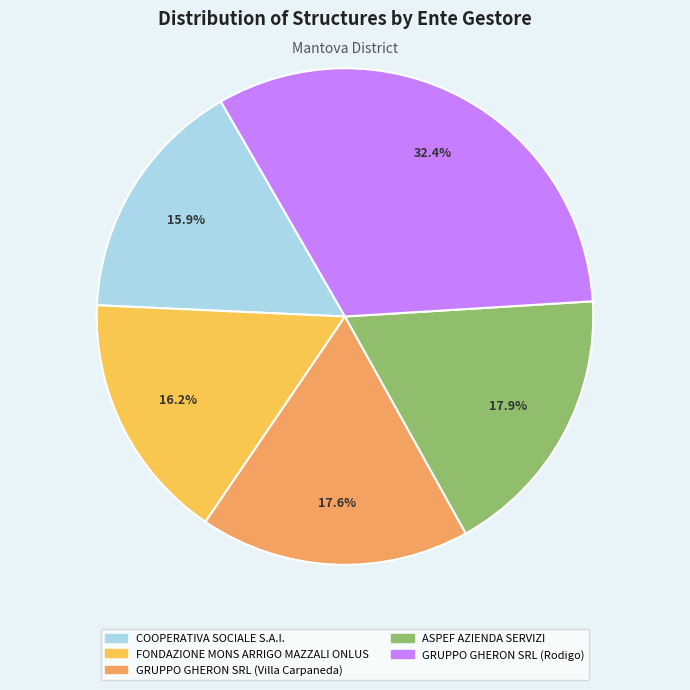

How many slices are in this pie chart?

5